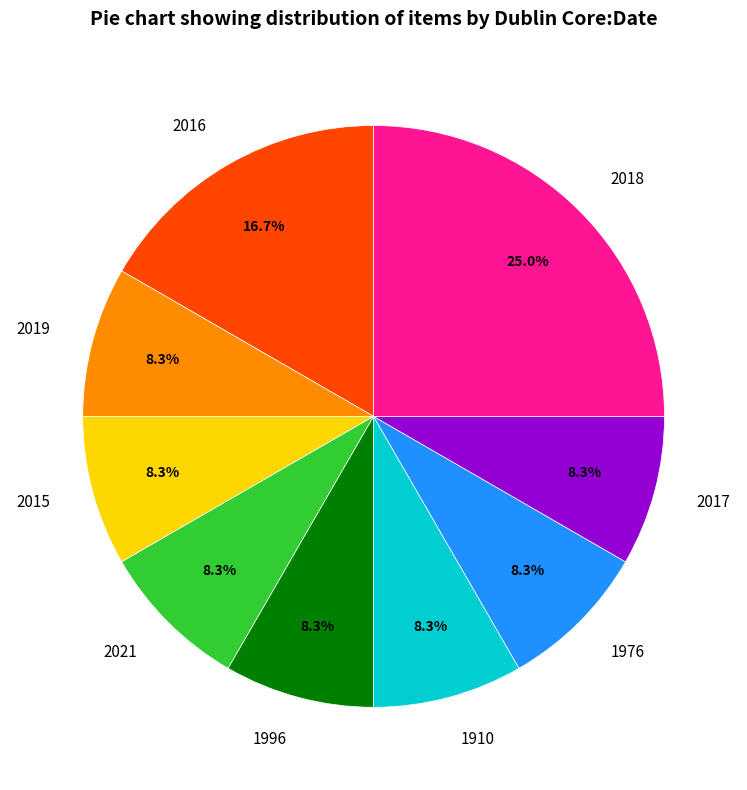

To the nearest percent, what is the difference between the largest and smallest slice percentages?

17%